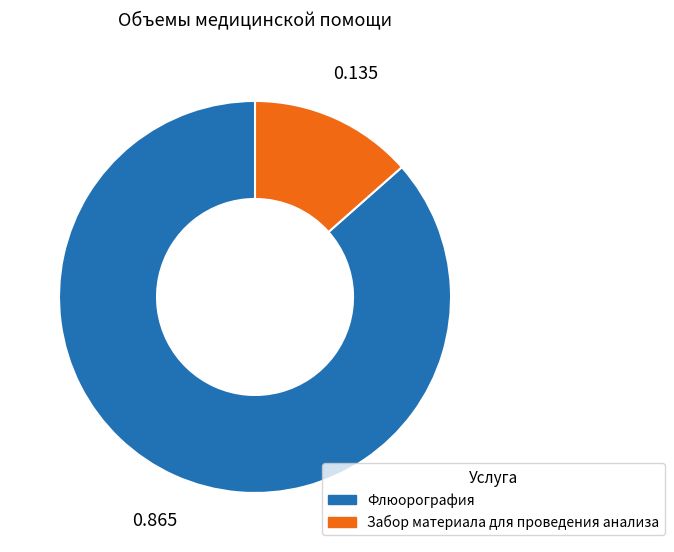

Which category has the biggest portion of the pie?

Флюорография